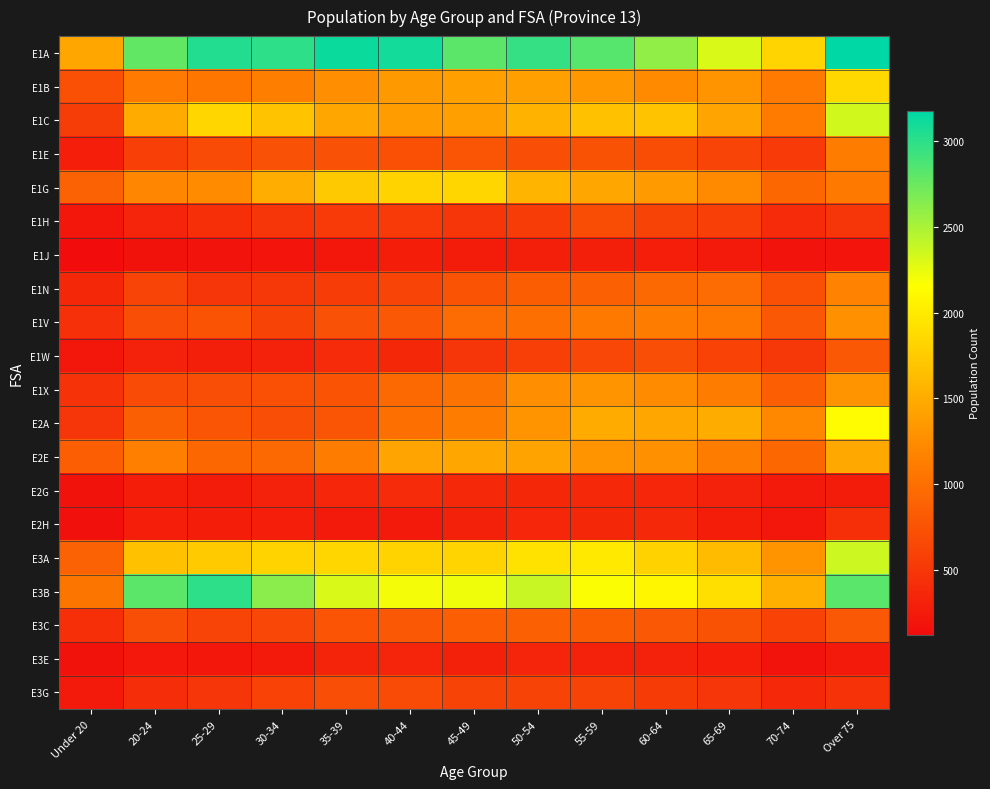

At which category is the sum across all series the highest?

Over 75